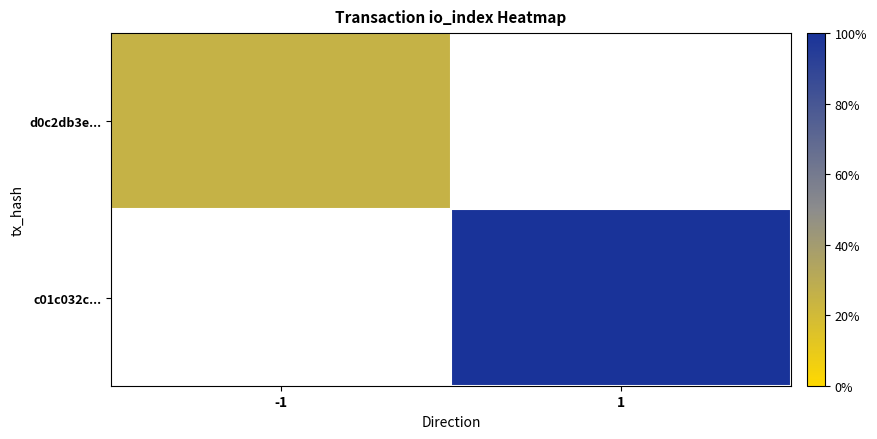

At 1, list the series in order from smallest to largest.

d0c2db3e..., c01c032c...